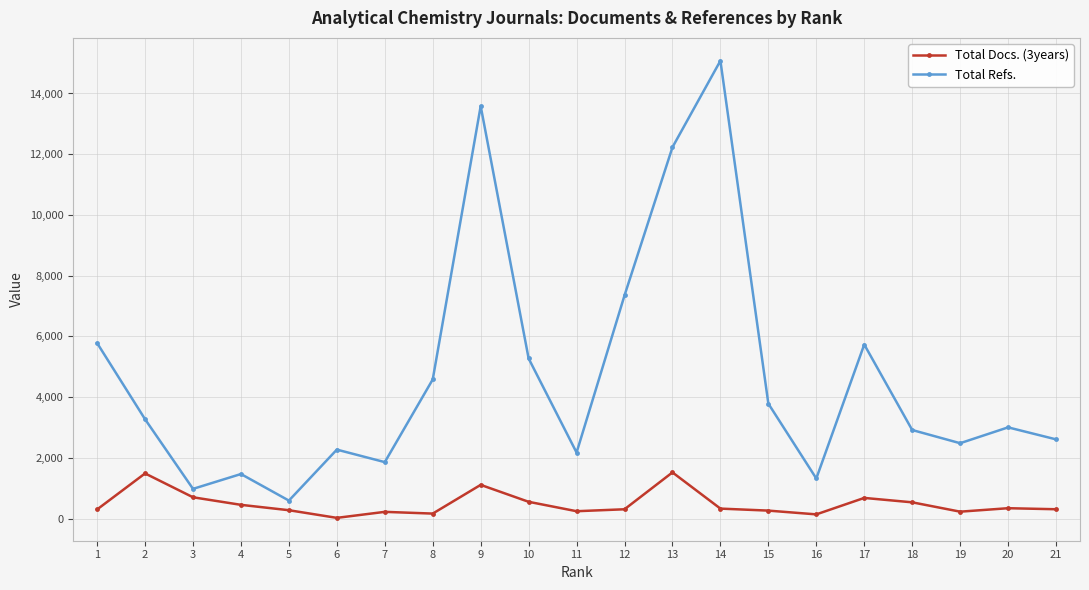

True or false: Total Docs. (3years) has a value of 339 at 20.

True